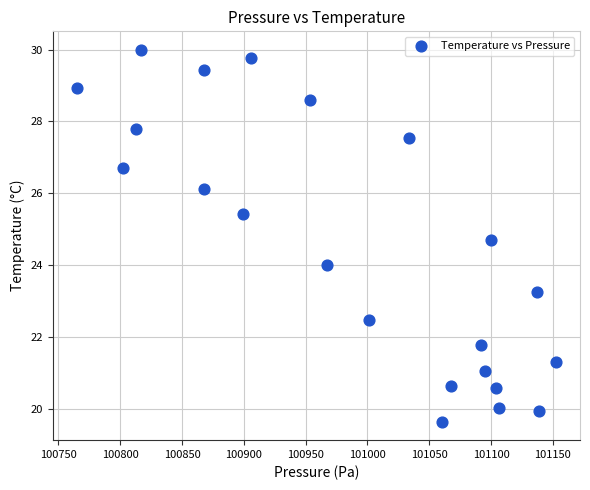

What is the range of X values (max minus min)?

388.0